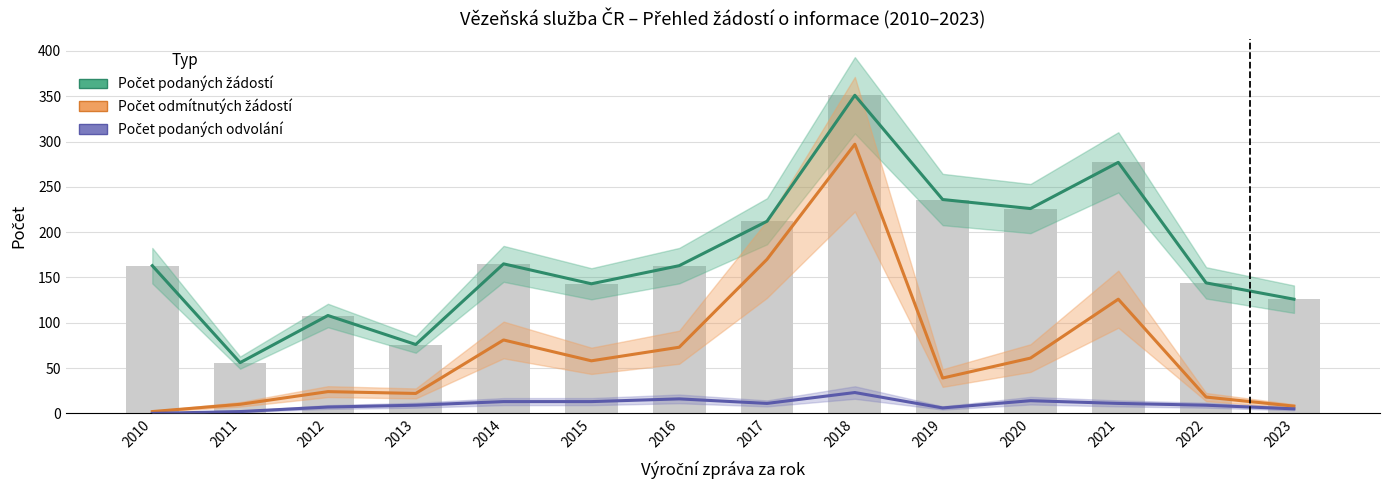

What is the value of the Počet odmítnutých žádostí bar at the 3rd from the left?

24